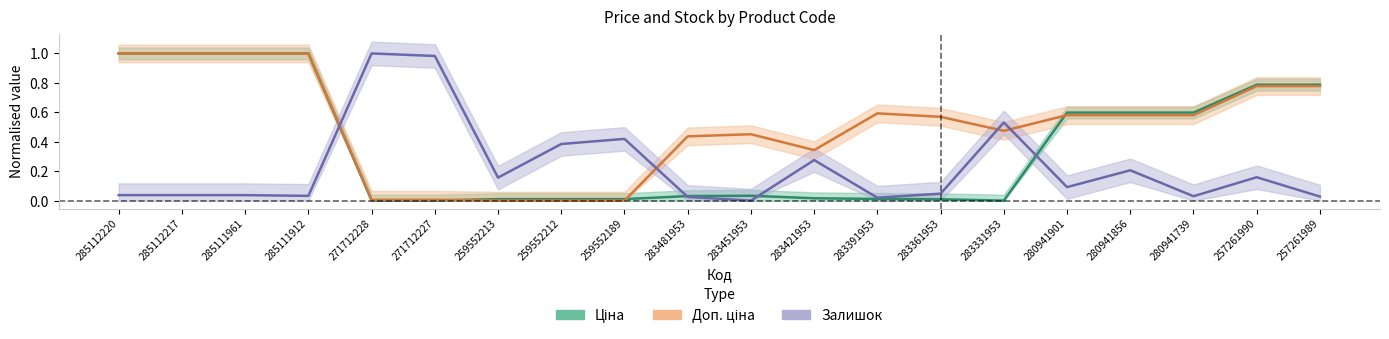

Rank the series by their average value, from lowest to highest.

Залишок, Ціна, Доп. ціна